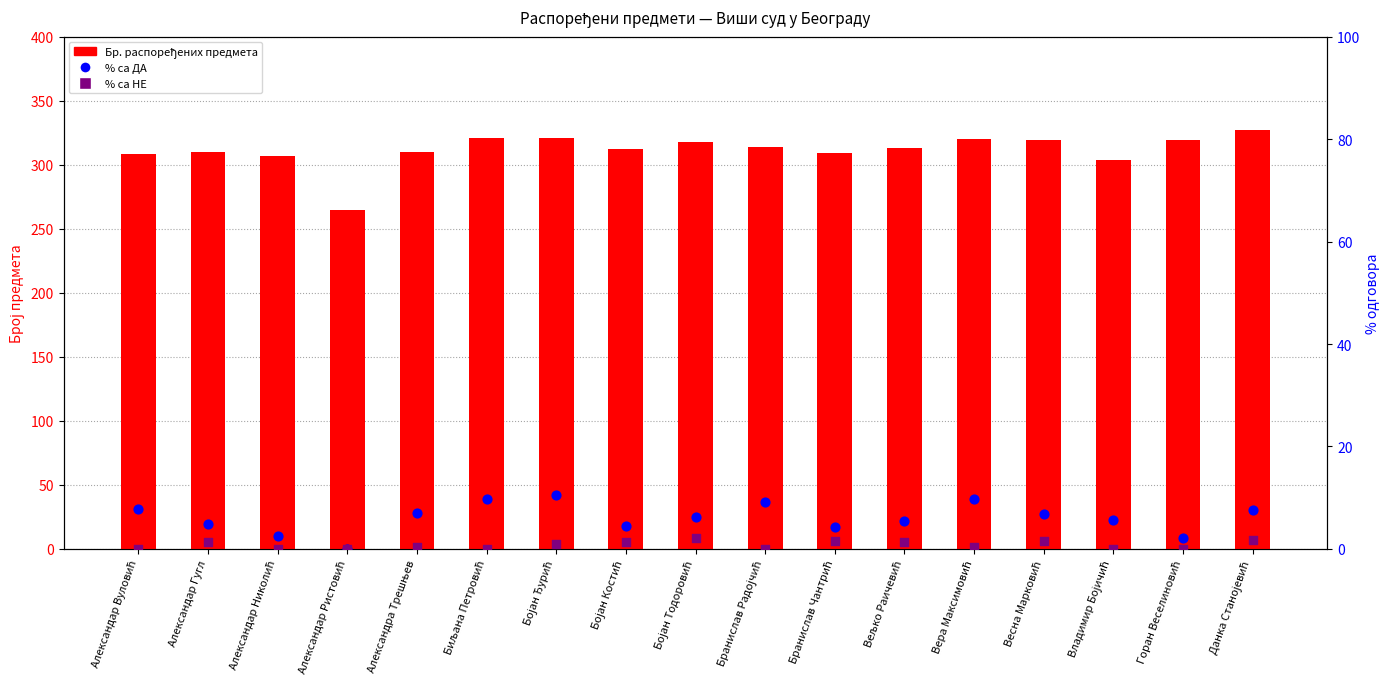

Which series reaches the minimum Y coordinate?

% Одговорено са ДА